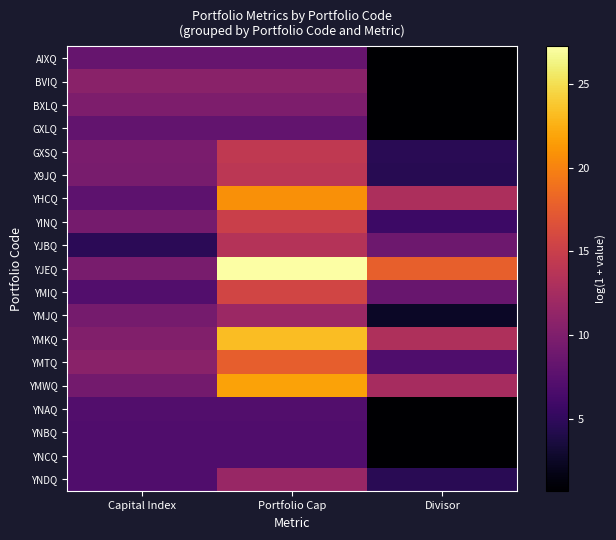

Which series changed the most between Capital Index and Portfolio Cap?

YJEQ